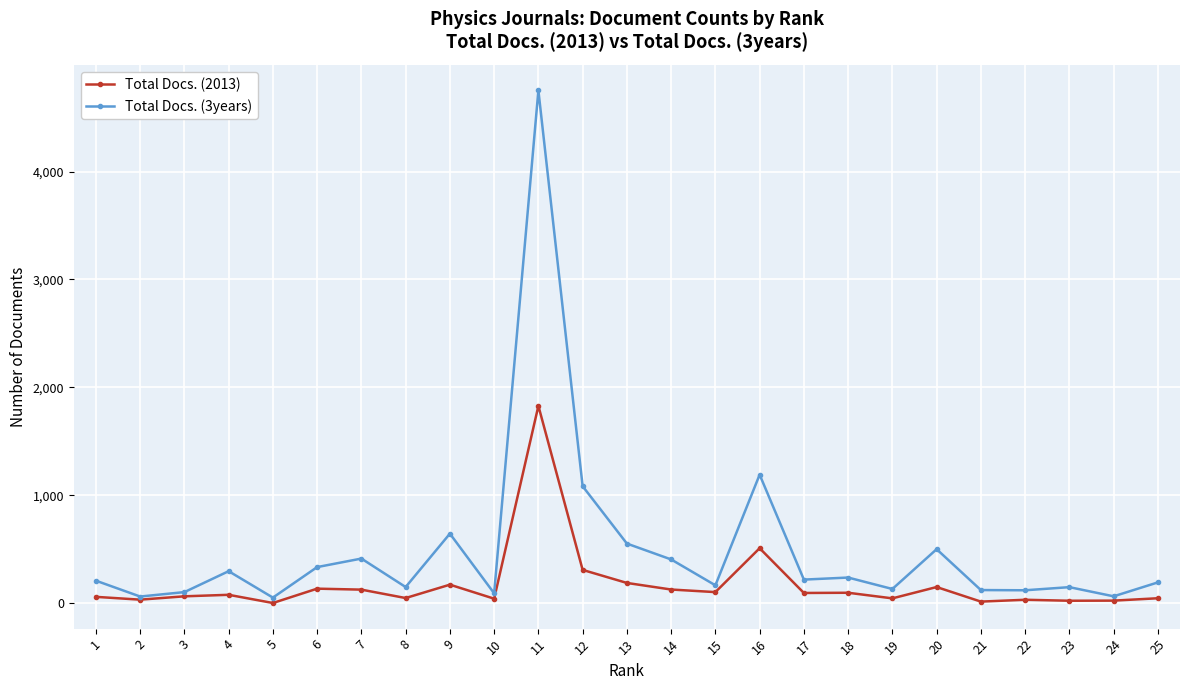

Is the value of Total Docs. (2013) at 16 greater than the value of Total Docs. (3years) at 8?

Yes